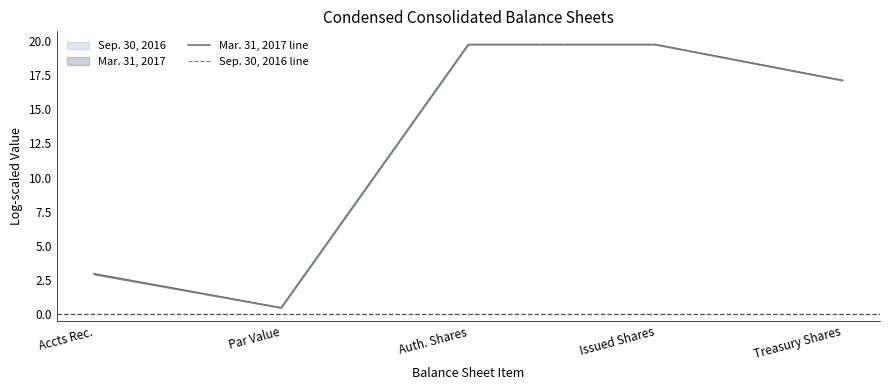

True or false: Mar. 31, 2017 line and Sep. 30, 2016 line intersect in this chart.

False